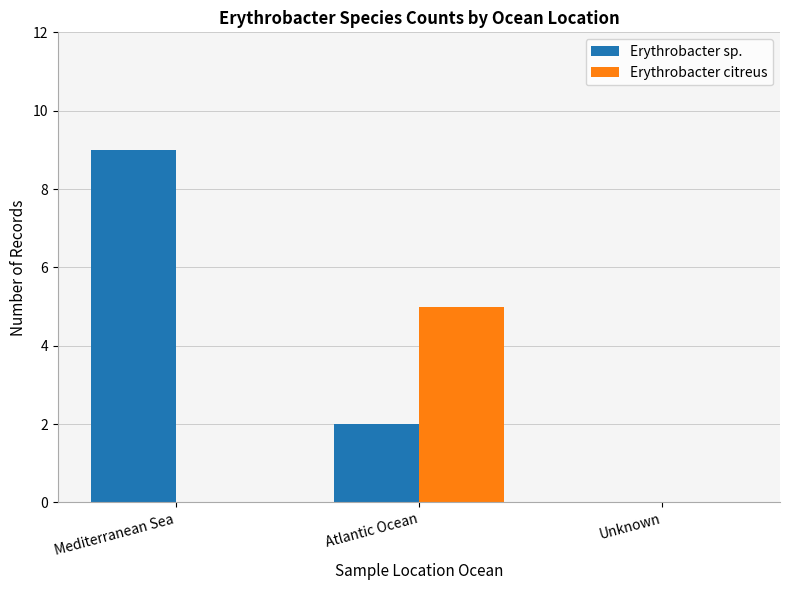

What are all the series names shown in the legend?

Erythrobacter sp., Erythrobacter citreus